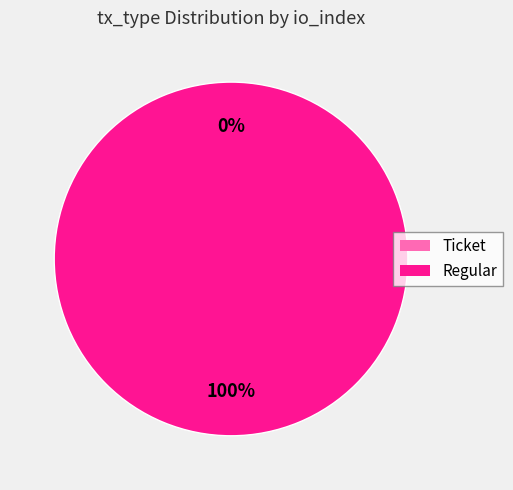

To the nearest percent, what is the difference between the largest and smallest slice percentages?

100%